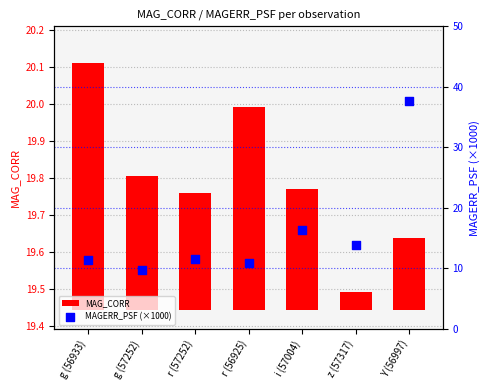

Which series contains the highest Y value?

MAGERR_PSF (×1000)